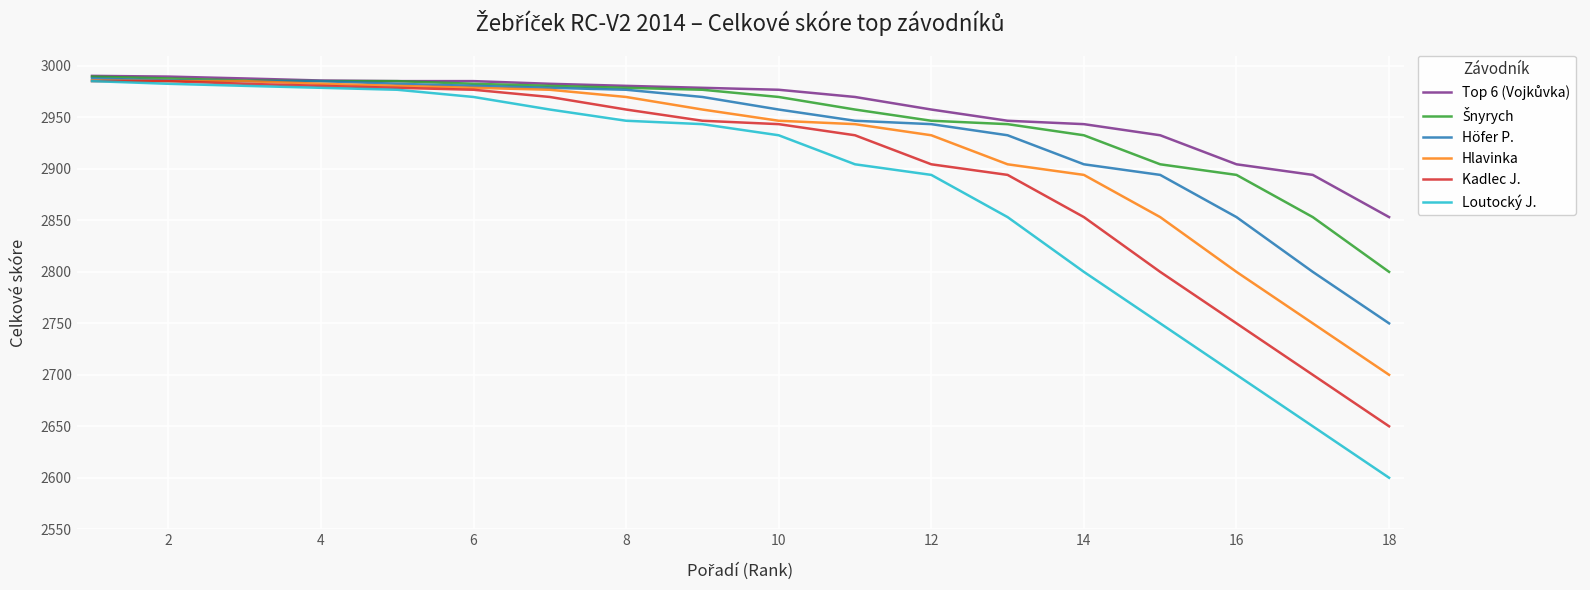

Which series has the widest spread of values?

Loutocký J.